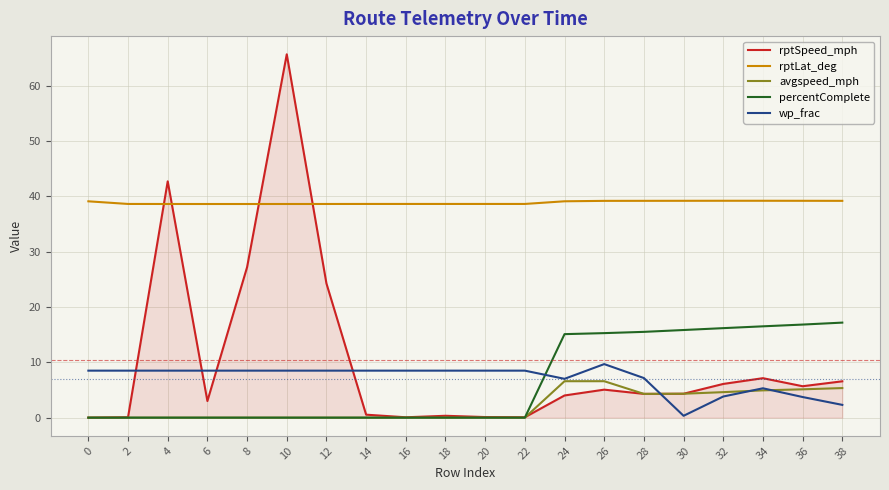

True or false: rptLat_deg and avgspeed_mph cross at least once.

False